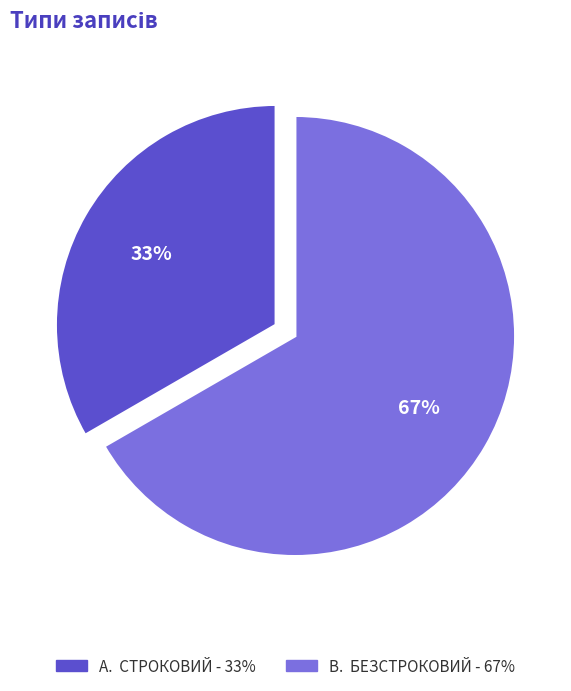

To the nearest percent, what is the average slice percentage?

50%